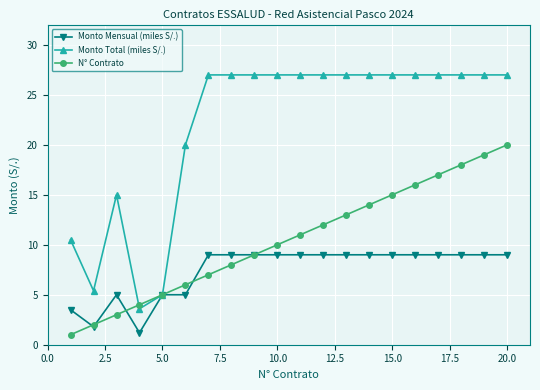

Rank the series by their maximum value, from lowest to highest.

Monto Mensual (miles S/.), N° Contrato, Monto Total (miles S/.)